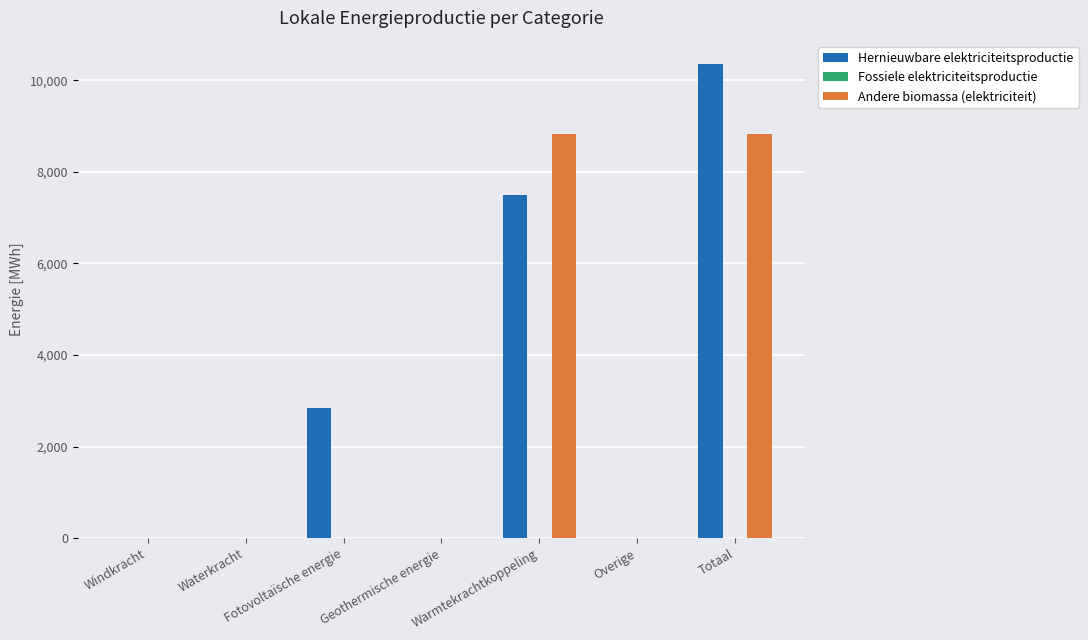

What is the maximum value for Hernieuwbare elektriciteitsproductie?

10350.0